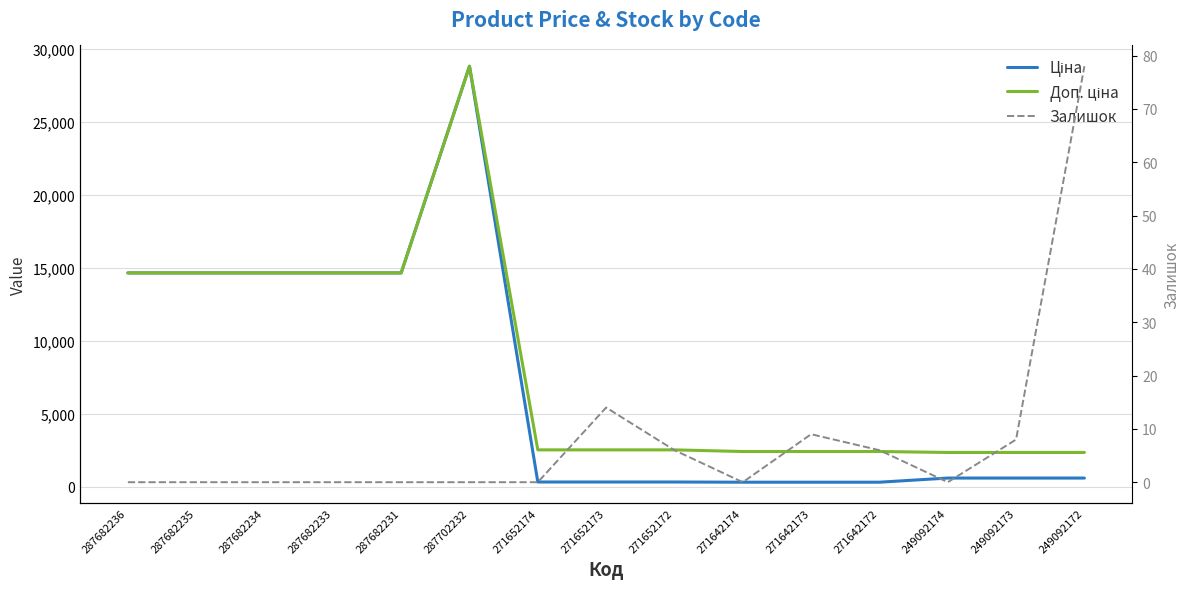

What is the label of the 15th point from the left?

249092172